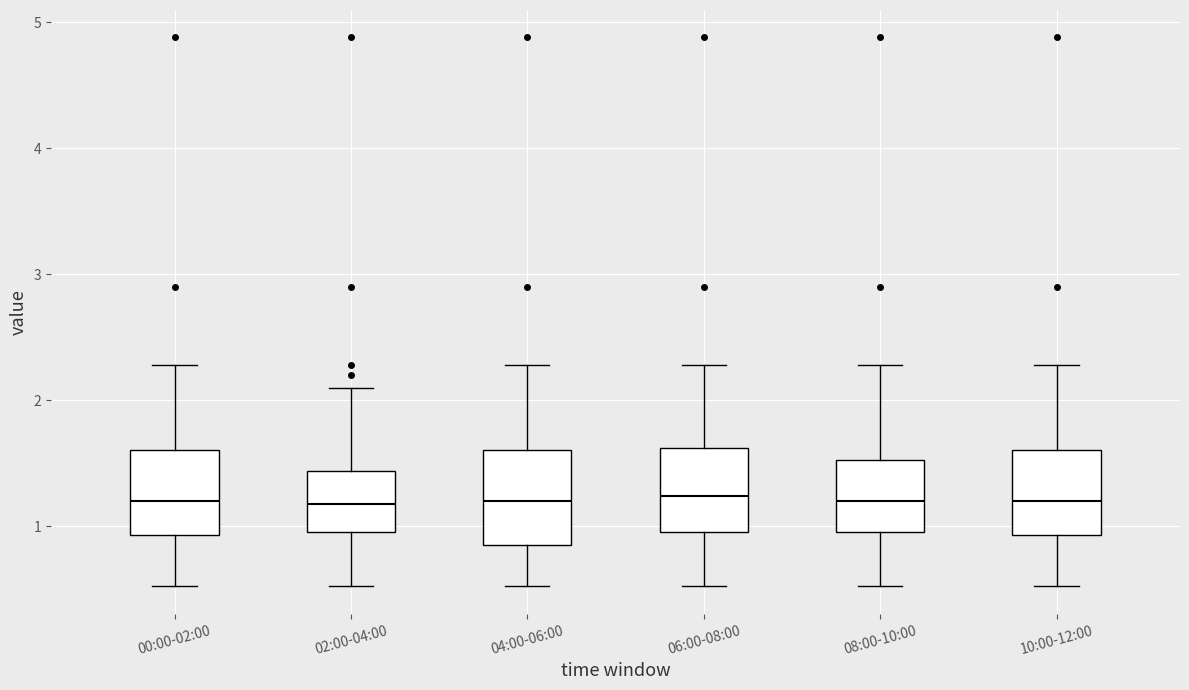

Where is the upper edge of the box for 02:00-04:00 on the y-axis? The values are not printed on the chart, so give them approximately, as read against the axis.

1.4